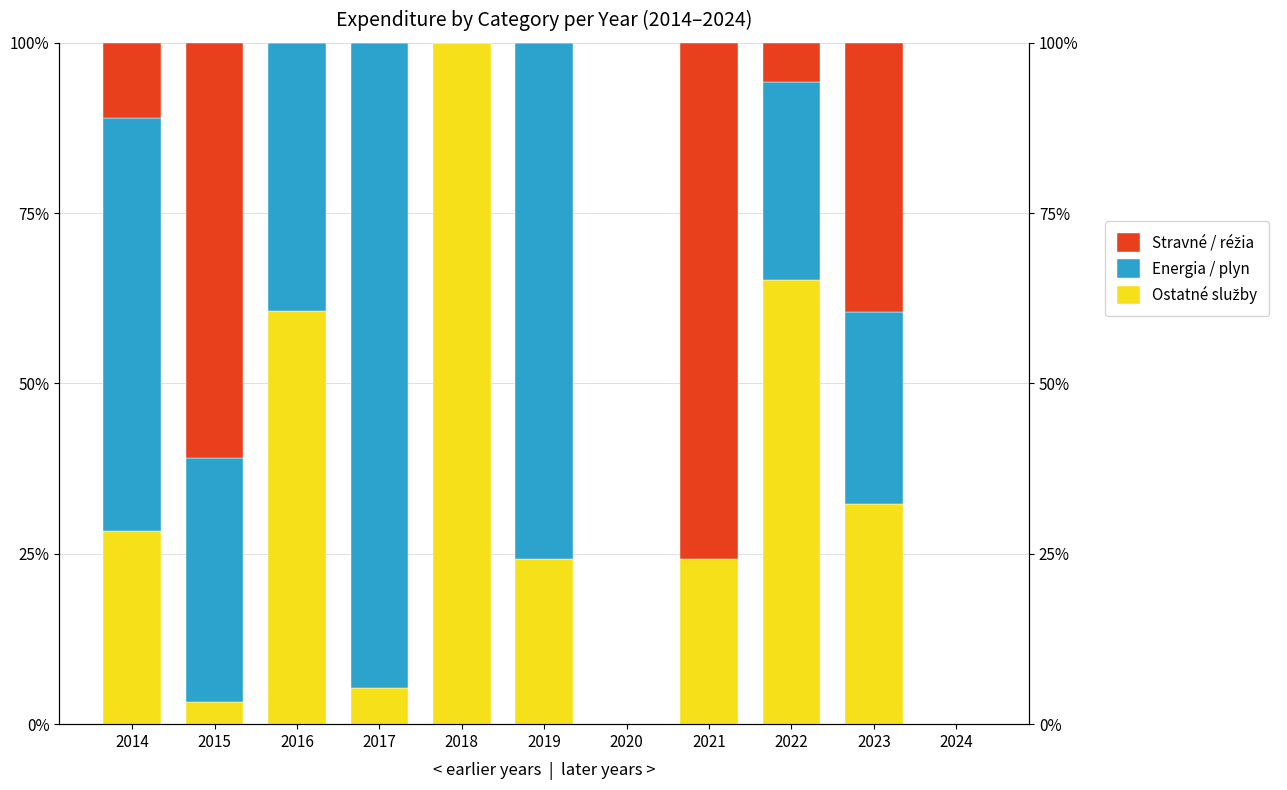

At which label does Stravné / réžia reach its minimum?

2016